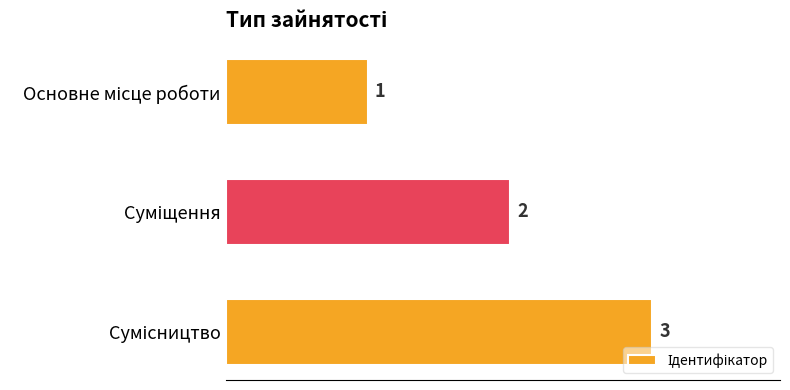

What is the sum of all values?

6